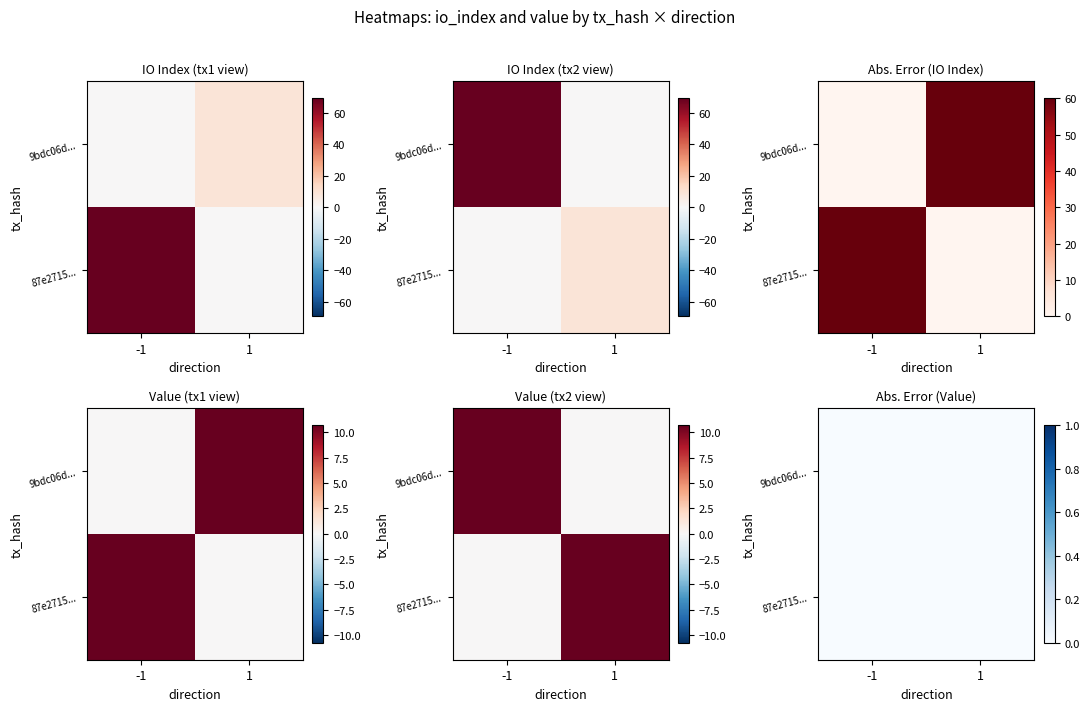

Which has a higher value, direction or io_index?

io_index